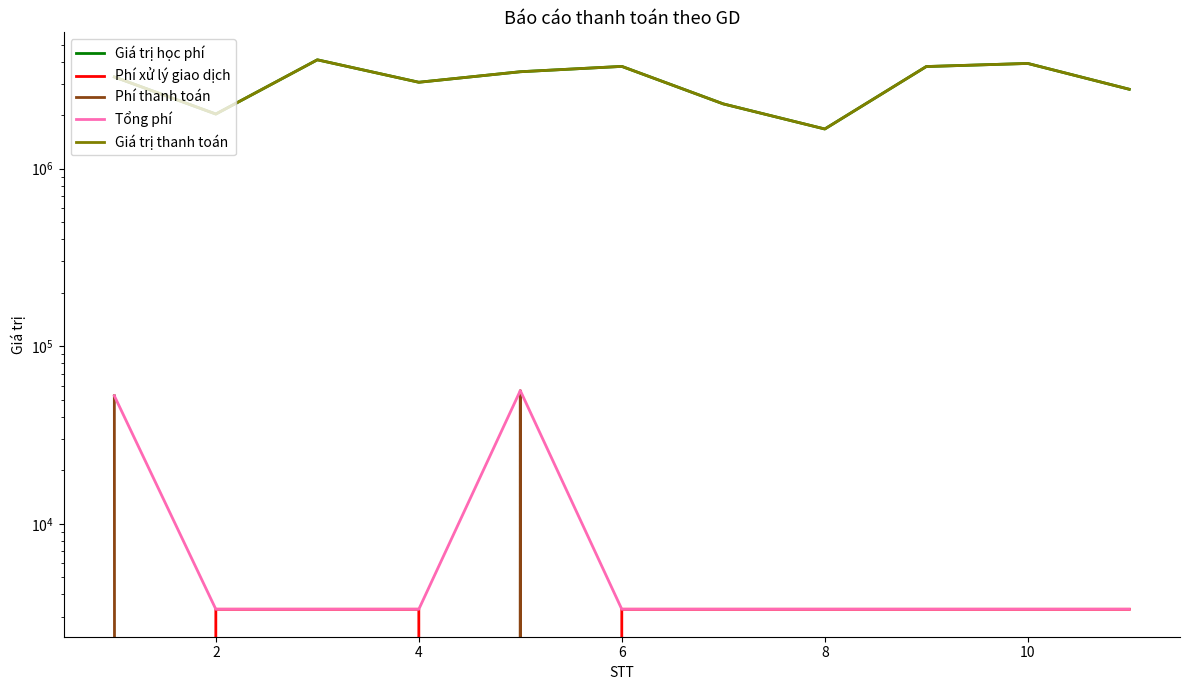

True or false: Giá trị thanh toán and Phí xử lý giao dịch cross at least once.

False